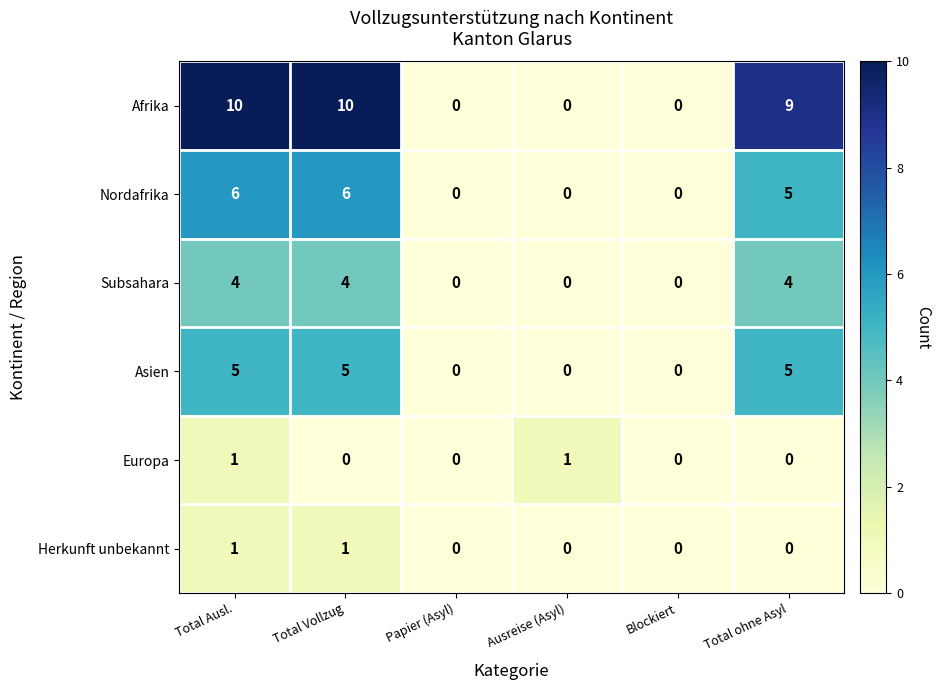

What is the spread (max minus min) of values at Total Ausl.?

9